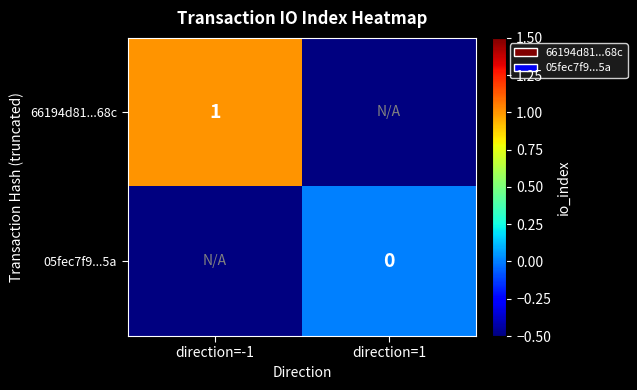

Between direction=-1 and direction=1, which is larger?

direction=1